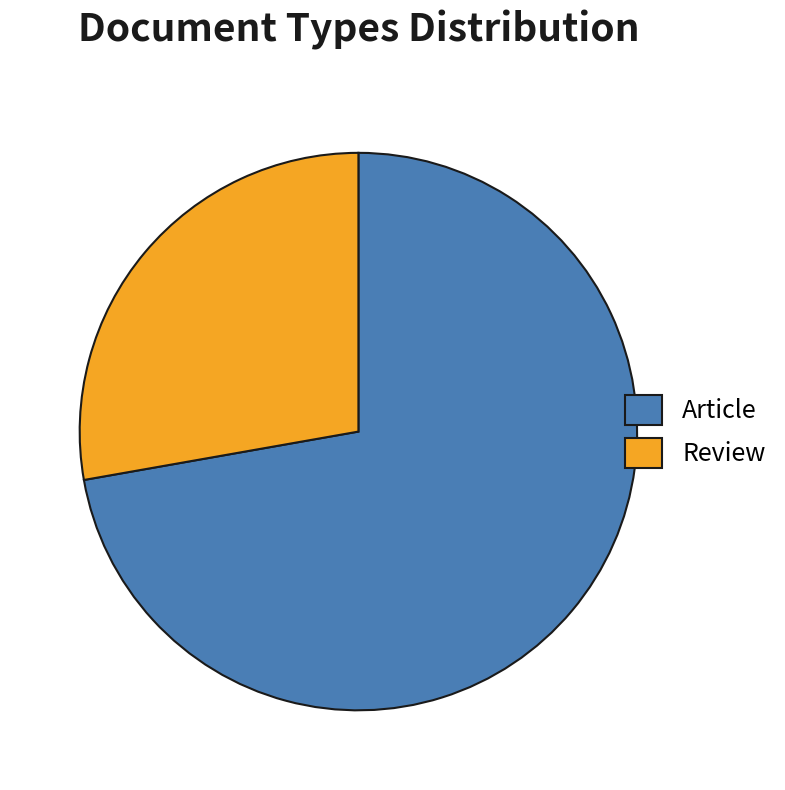

Combined, do Review and Article account for over 50%?

Yes